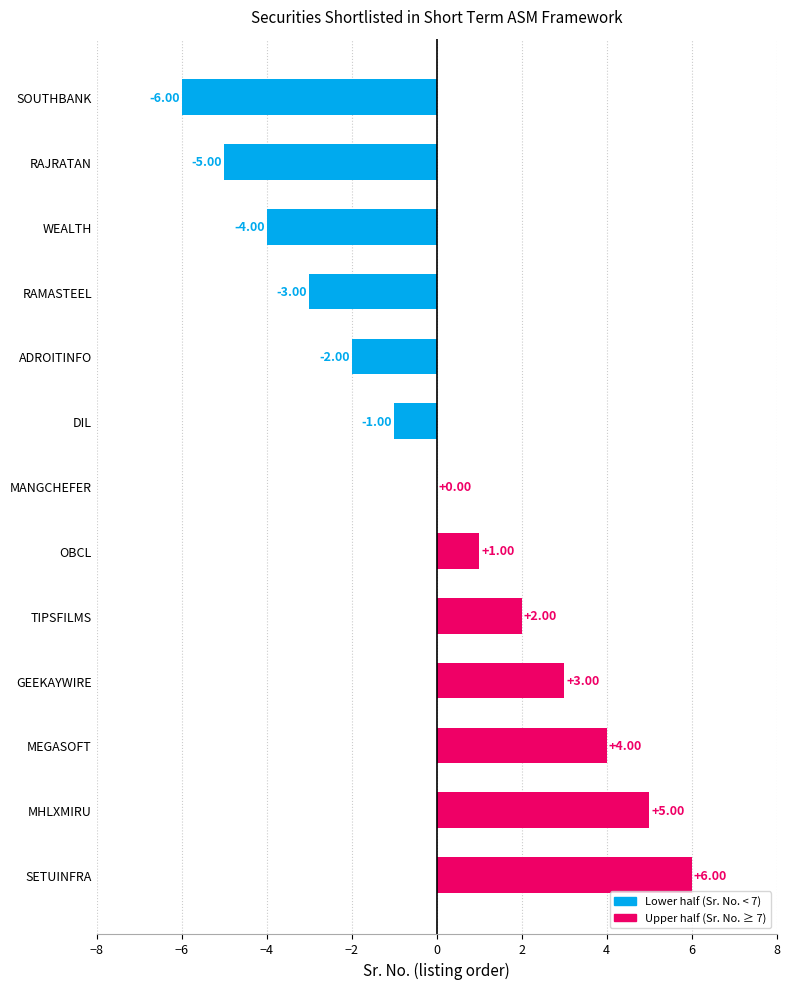

Count the number of data series in this chart.

1